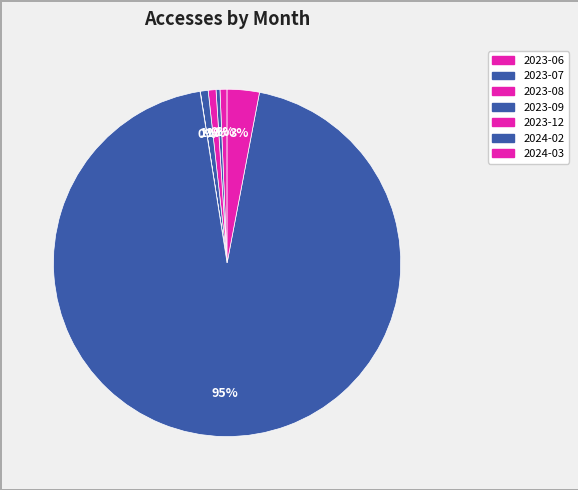

What percentage is NOT represented by 2024-03?

97.0%